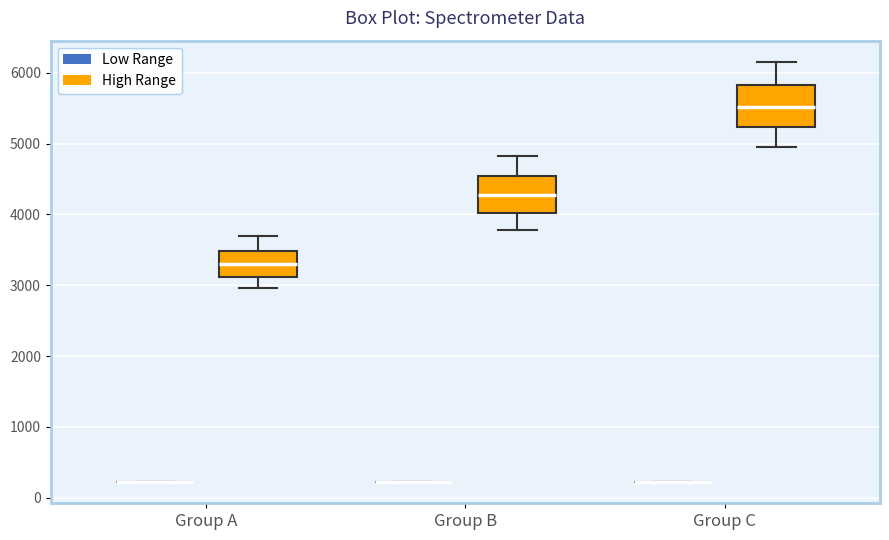

Reading left to right, transcribe this box plot: for each box, give where its median line is, the range the box spans, and where its two whiskers end, as read against the y-axis. The values are not printed on the chart, so give them approximately, as read against the axis.

Group A (Low Range): box collapsed to a line at 200, whiskers 200 to 200
Group A (High Range): median 3300, box 3100 to 3500, whiskers 3000 to 3700
Group B (Low Range): box collapsed to a line at 200, whiskers 200 to 200
Group B (High Range): median 4300, box 4000 to 4500, whiskers 3800 to 4800
Group C (Low Range): box collapsed to a line at 200, whiskers 200 to 200
Group C (High Range): median 5500, box 5200 to 5800, whiskers 4900 to 6200